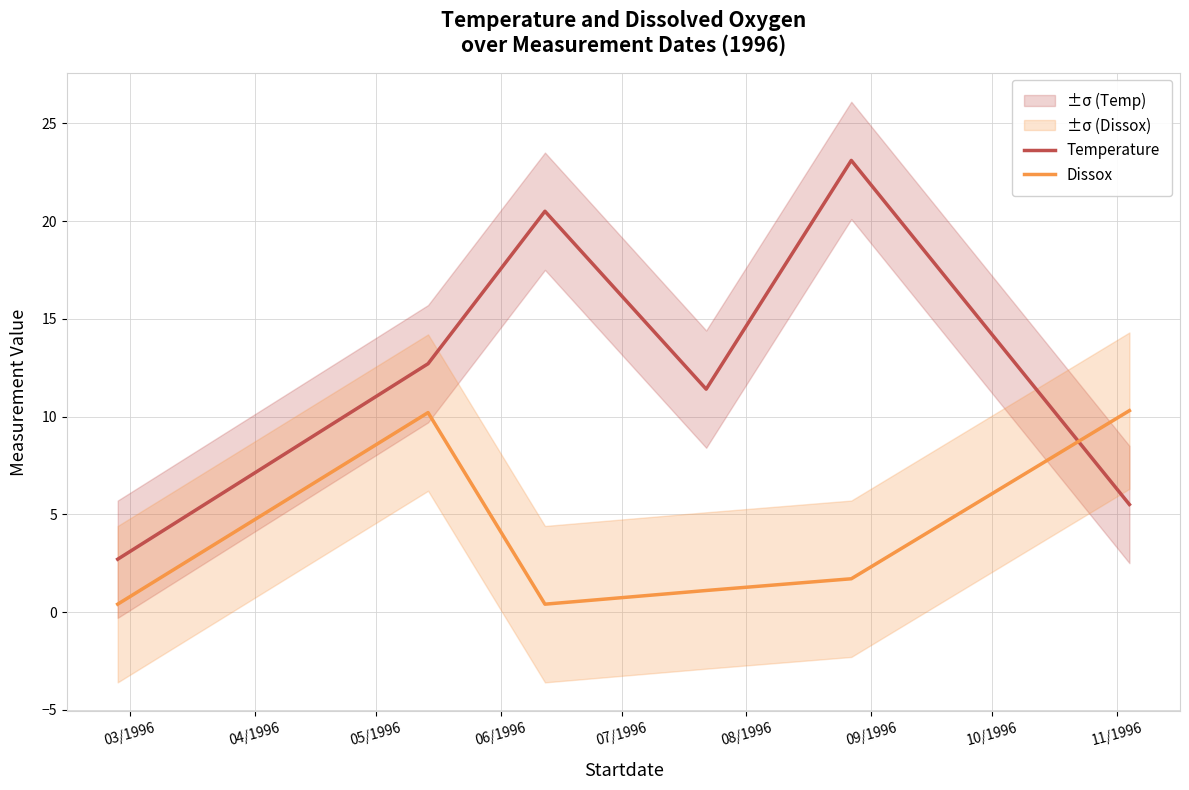

What is the maximum value for Dissox?

10.3